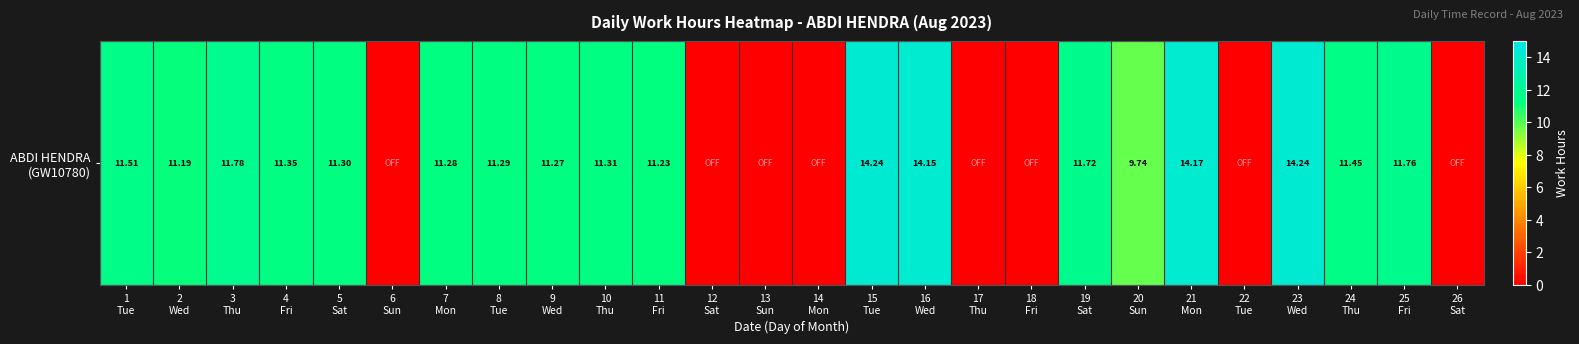

True or false: the data shows -6.0 at 26
Sat.

False